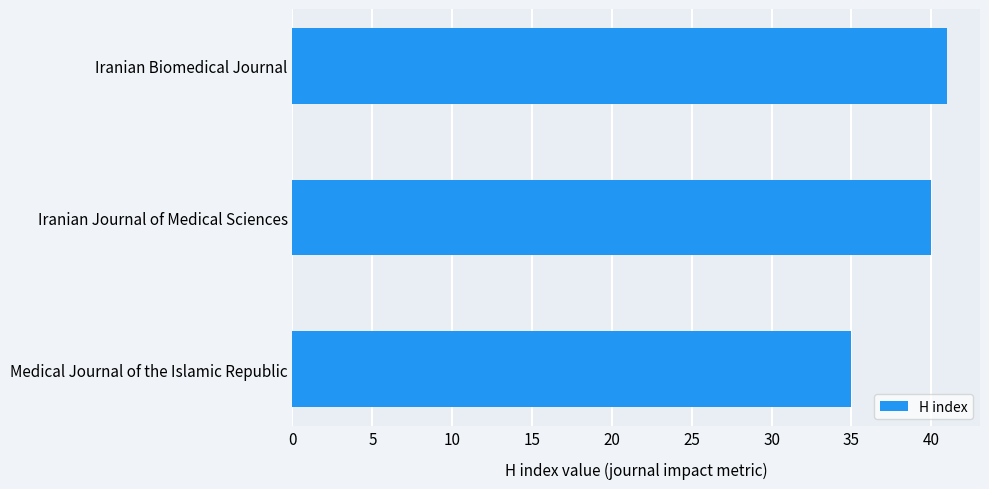

True or false: the data shows 41 at Iranian Biomedical Journal.

True